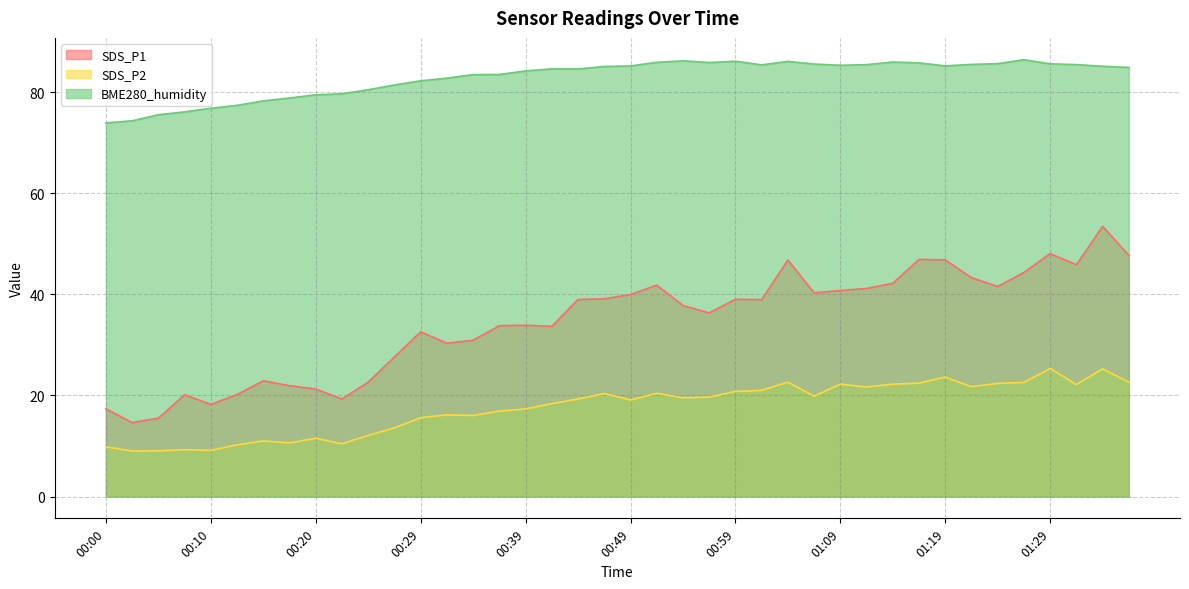

True or false: SDS_P2 has more than 1 points higher than both neighbors.

True